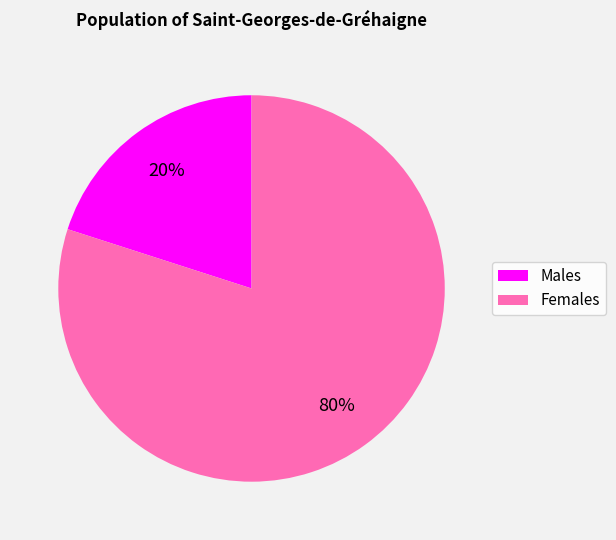

To the nearest percent, what is the difference between the largest and smallest slice percentages?

60%